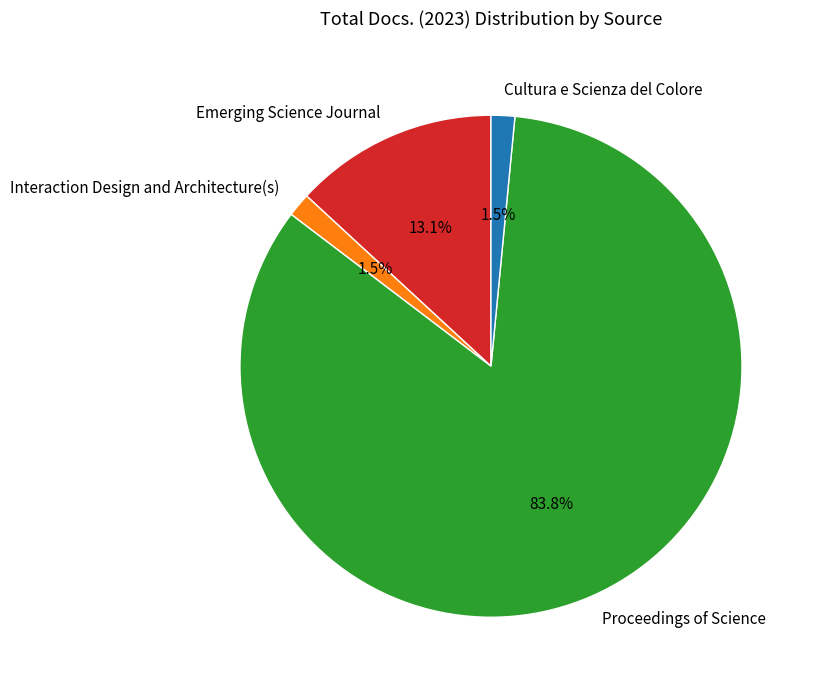

What is the ratio of the value at Cultura e Scienza del Colore to the value at Emerging Science Journal?

0.1